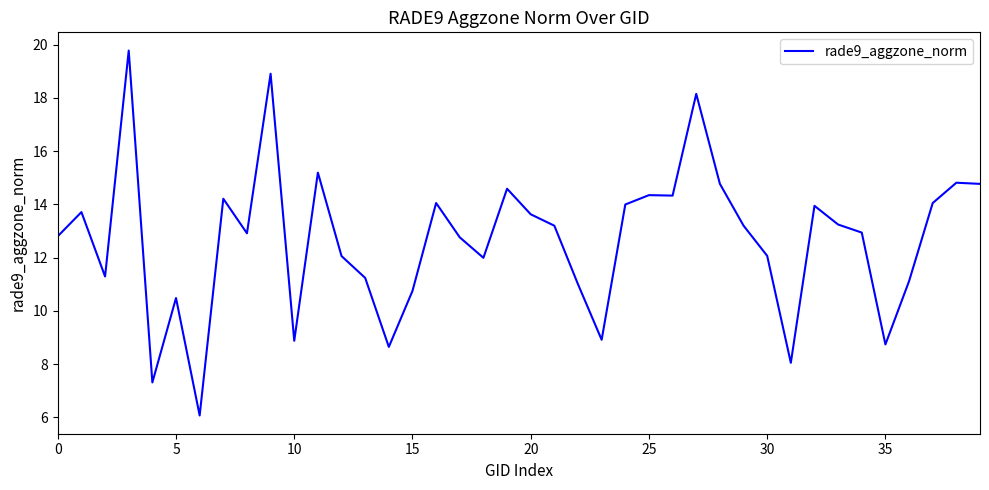

What is the difference between the maximum and minimum values?

13.7